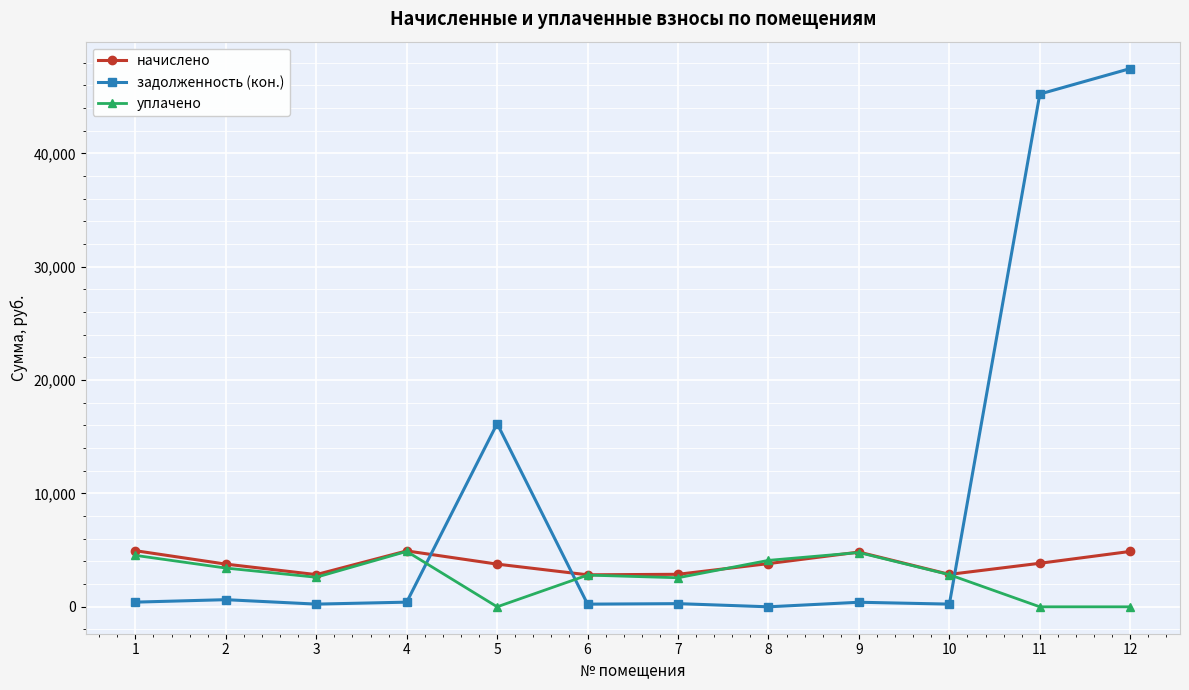

Between which two adjacent categories do уплачено and задолженность (кон.) first intersect?

4 and 5